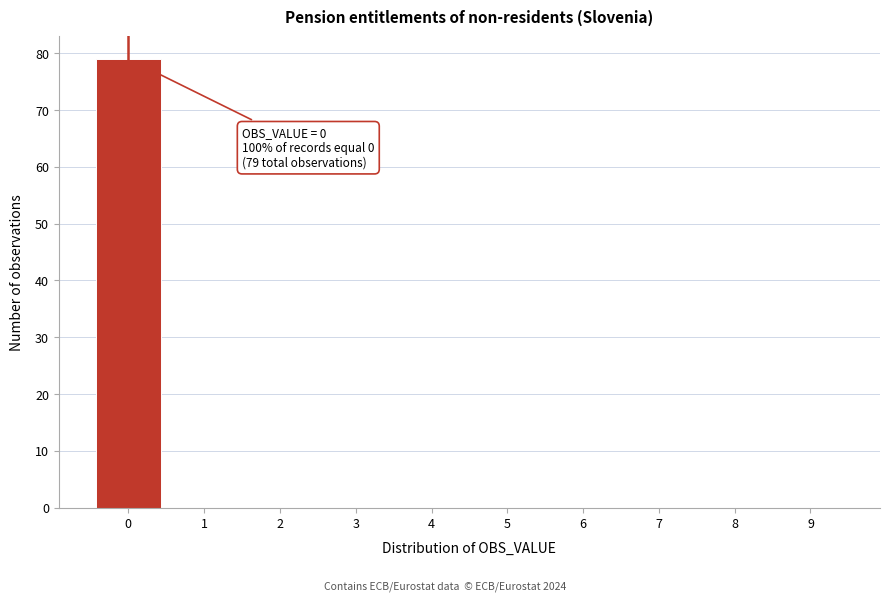

Over which range of the x-axis is the bar tallest?

-0.5 to 0.5